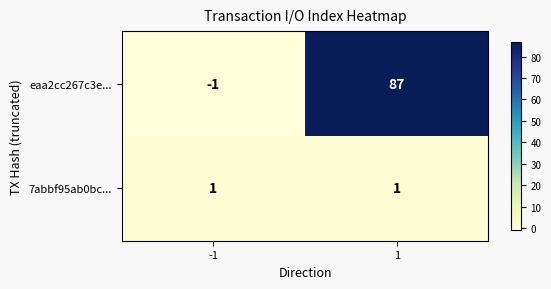

Is it true that 7abbf95ab0bc... equals 1 at -1?

True